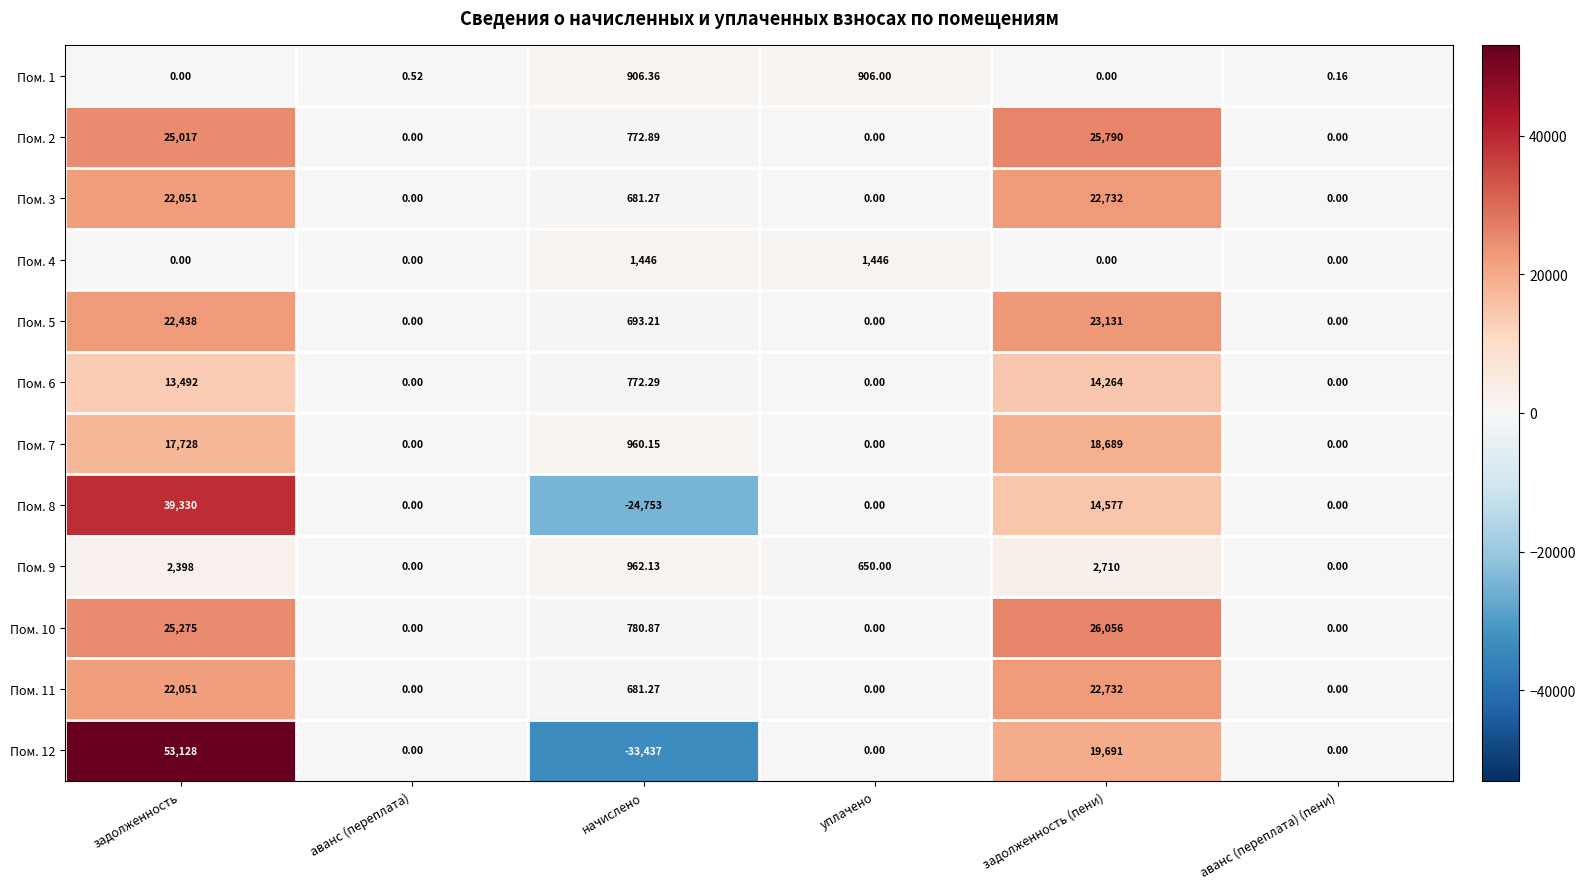

What is the spread (max minus min) of values at начислено?

34883.0